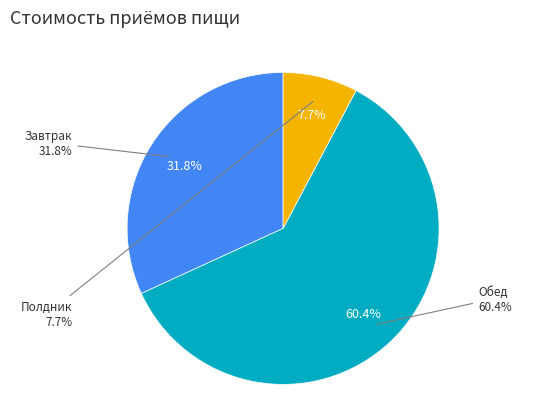

What percentage is the Полдник slice, to the nearest percent?

8%